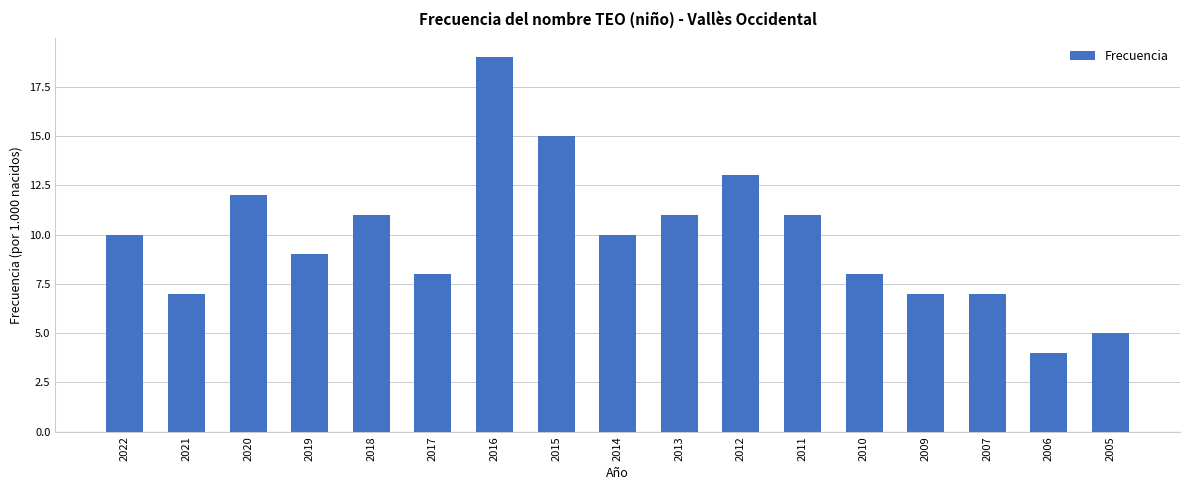

True or false: the data shows 13 at 2012.

True